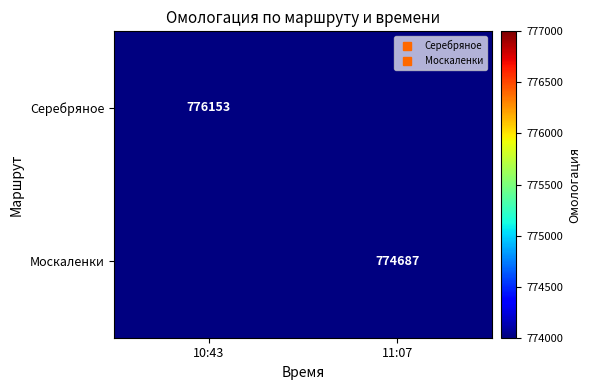

At which label does Серебряное reach its minimum?

10:43